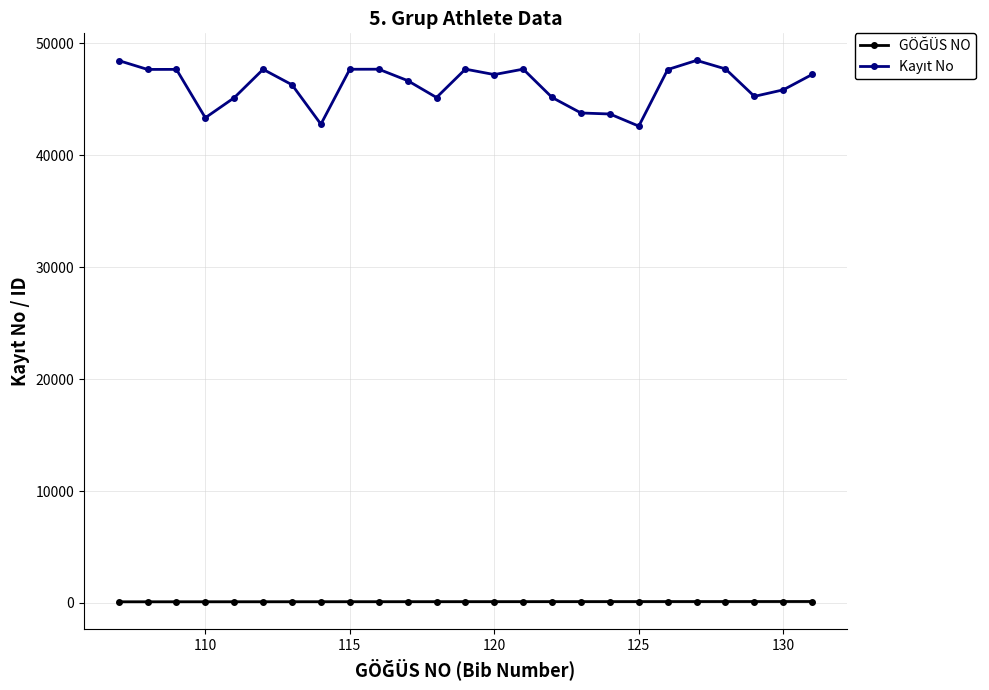

At how many categories does at least one series exceed 38064?

25